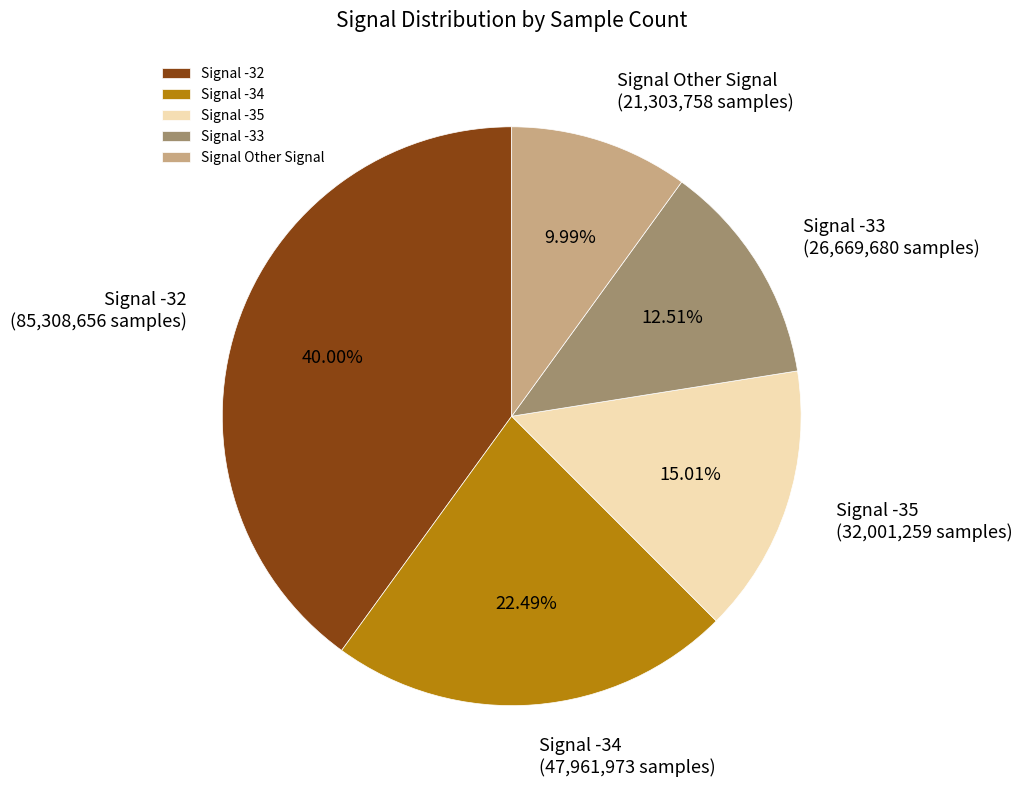

Is there a majority slice in this chart?

No